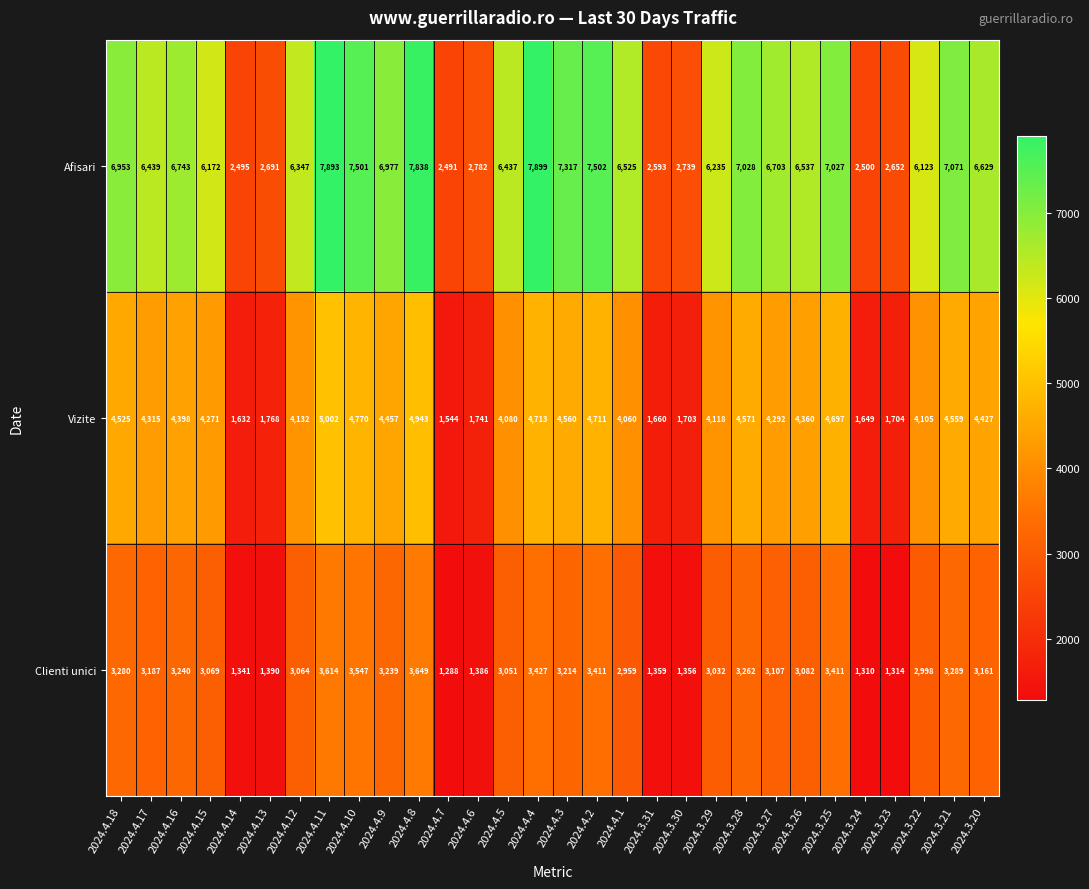

What is the sum of the Clienti unici values at 2024.3.21 and 2024.4.15?

6358